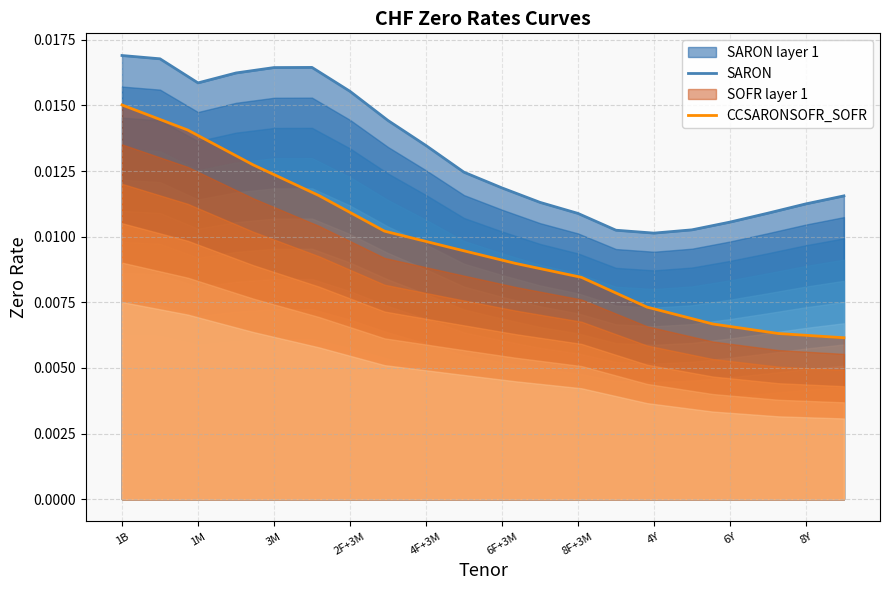

Does the chart display data point markers on the line(s)?

No